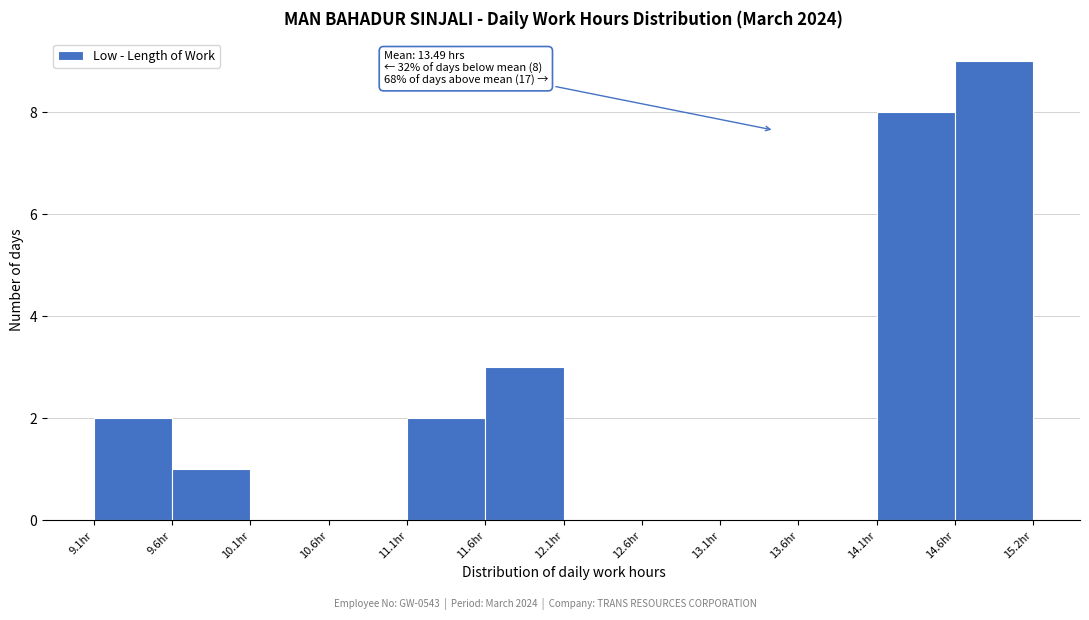

Which range on the x-axis has the tallest bar?

14.6 to 15.2